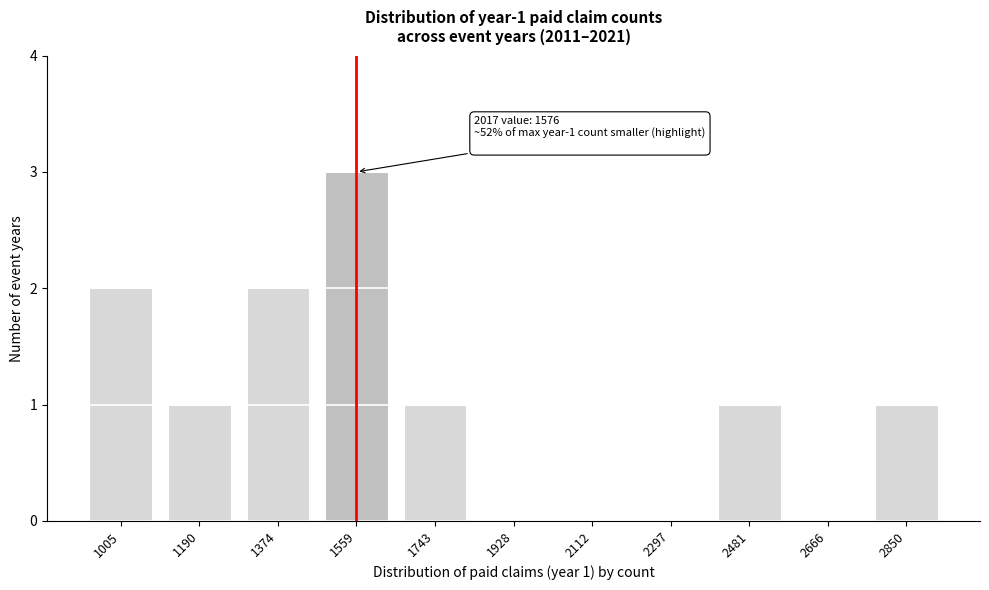

Reading right to left, transcribe all the data shown in this chart.

2850=1	2666=0	2481=1	2297=0	2112=0	1928=0	1743=1	1559=3	1374=2	1190=1	1005=2